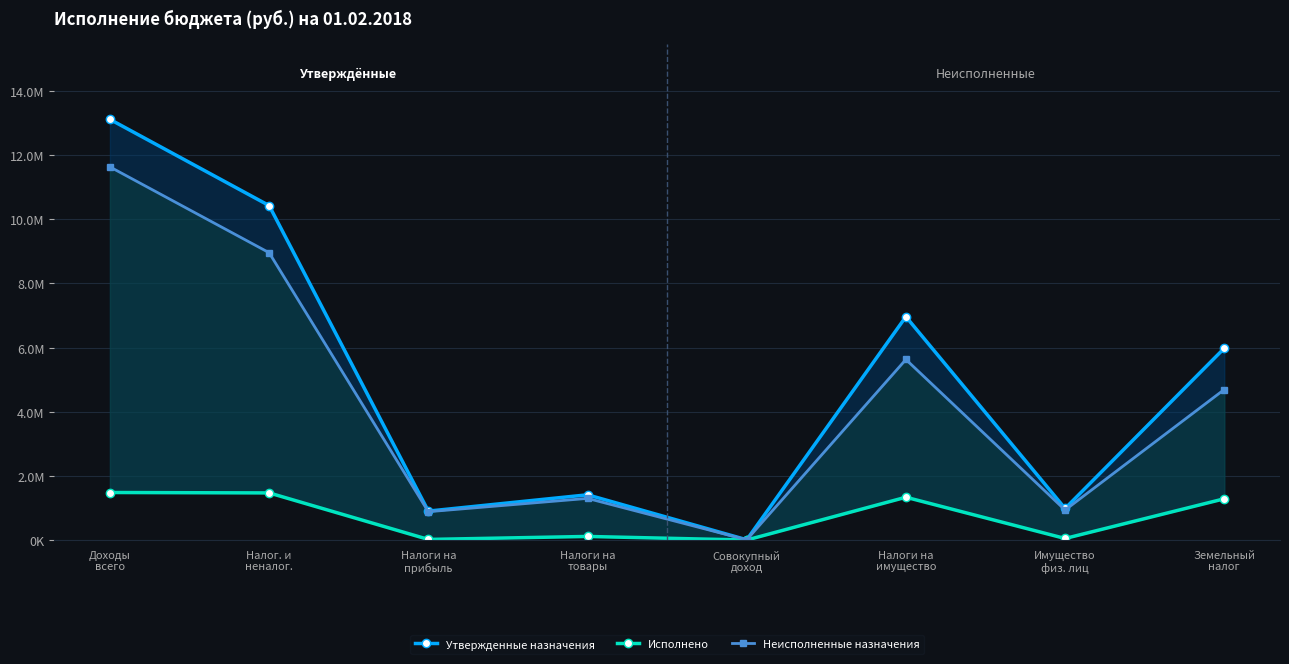

Is the value of Утвержденные назначения at Налог. и
неналог. greater than the value of Неисполненные назначения at Доходы
всего?

No